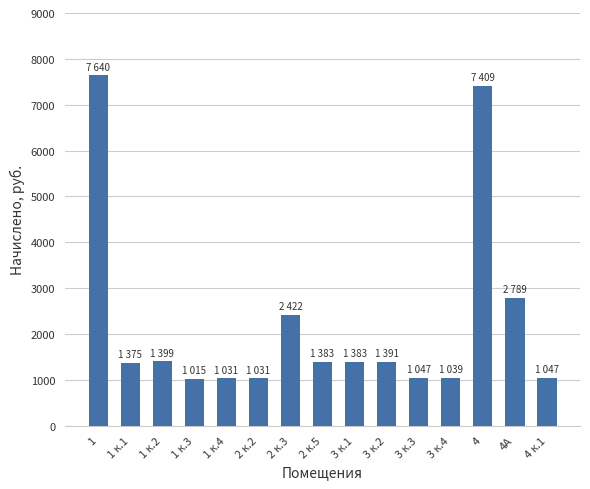

Is it true that the value at 1 к.1 is 1374.6?

True